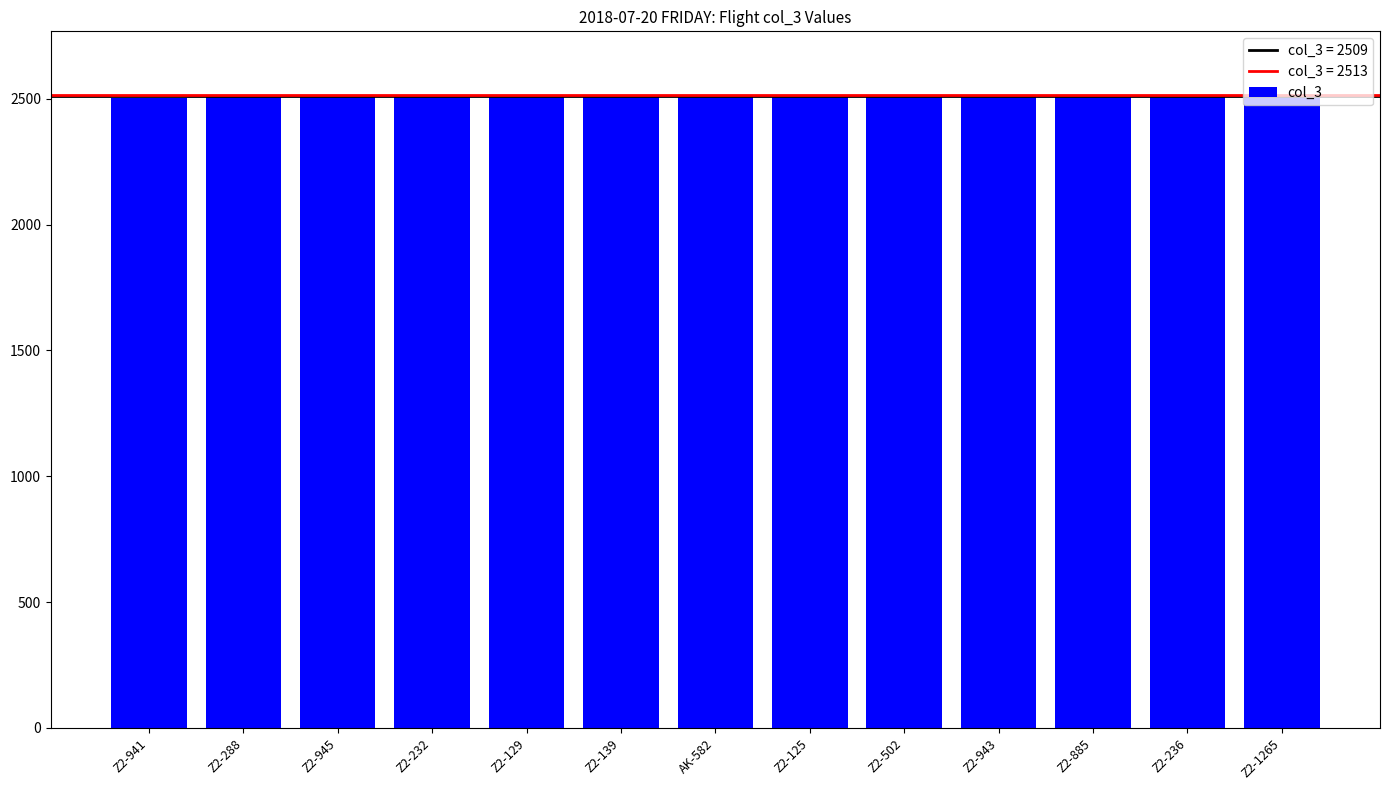

Does the chart contain stacked bars?

No